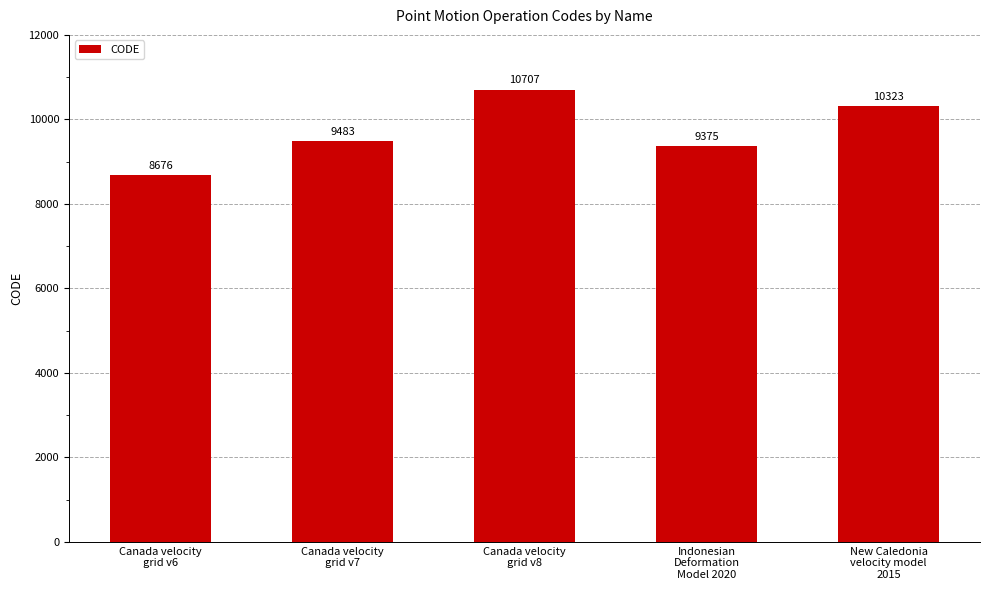

Reading right to left, list all the values displayed in this chart.

10323	9375	10707	9483	8676